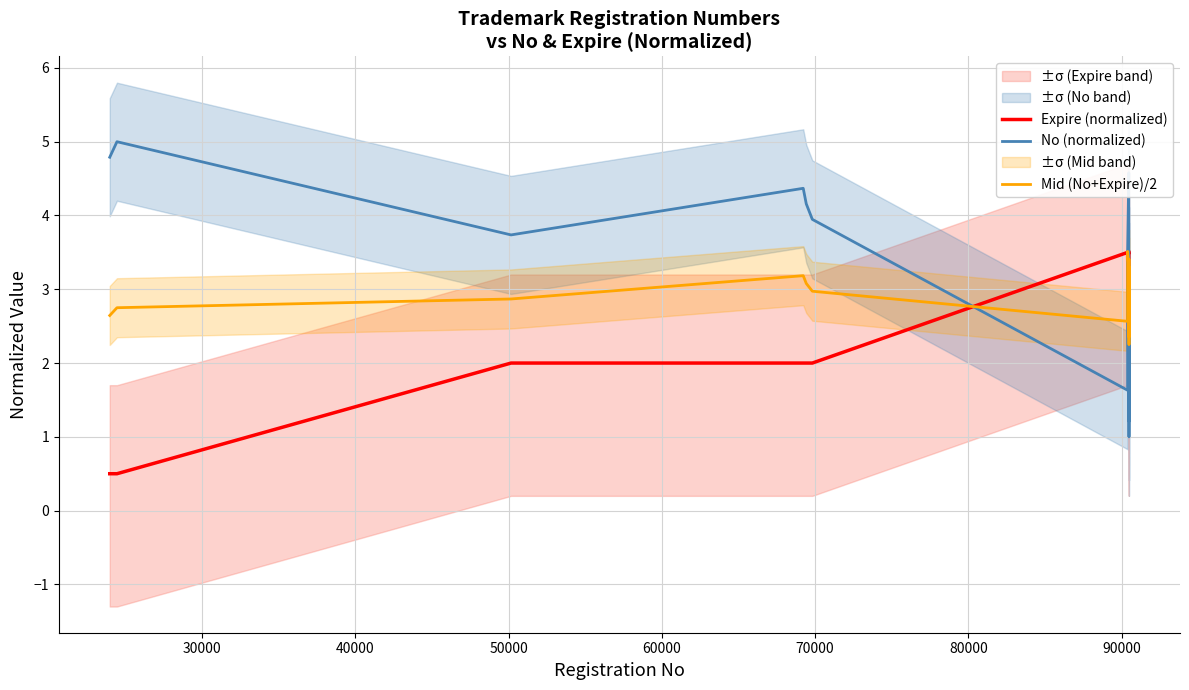

Reading left to right, transcribe all the data shown in this chart.

Expire (normalized): 0.5	0.5	2.0	2.0	2.0	2.0	3.5	3.5	2.0	3.5	3.5	3.5	3.5	3.5	3.5	3.5	3.5	3.5	3.5	3.5
No (normalized): 4.8	5.0	3.7	4.4	4.2	3.9	1.6	3.5	4.6	1.8	2.1	2.3	2.5	2.7	2.9	3.1	1.0	3.3	1.2	1.4
Mid (No+Expire)/2: 2.6	2.8	2.9	3.2	3.1	3.0	2.6	3.5	3.3	2.7	2.8	2.9	3.0	3.1	3.2	3.3	2.2	3.4	2.4	2.5